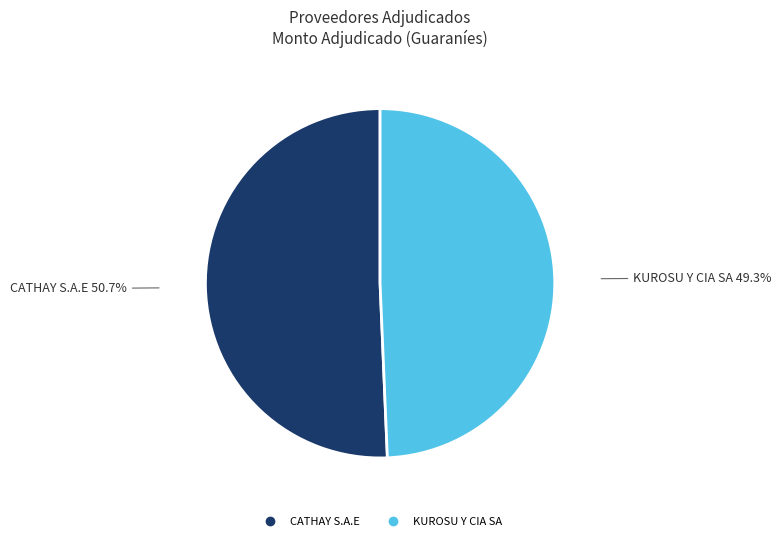

Is it true that CATHAY S.A.E is 64% of the pie?

False